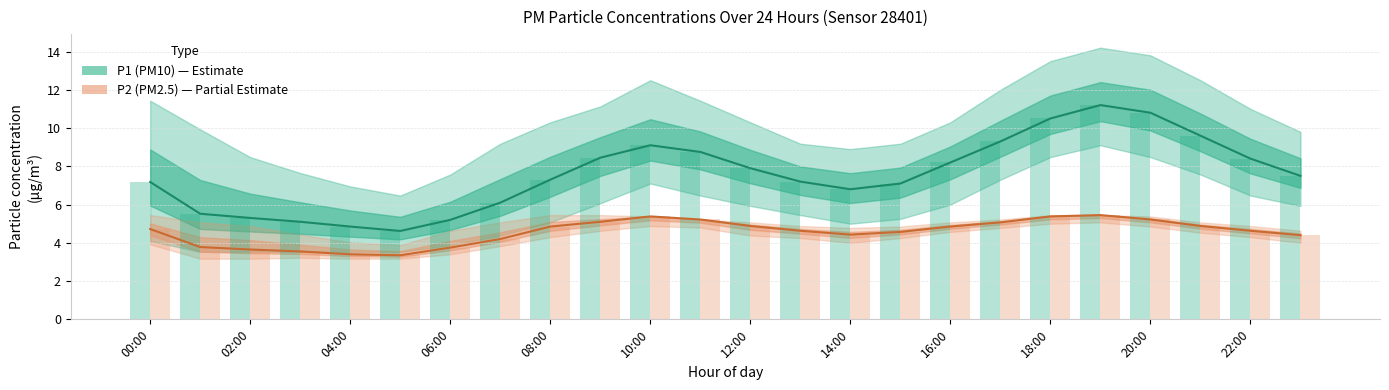

How many bars are there in total?

48